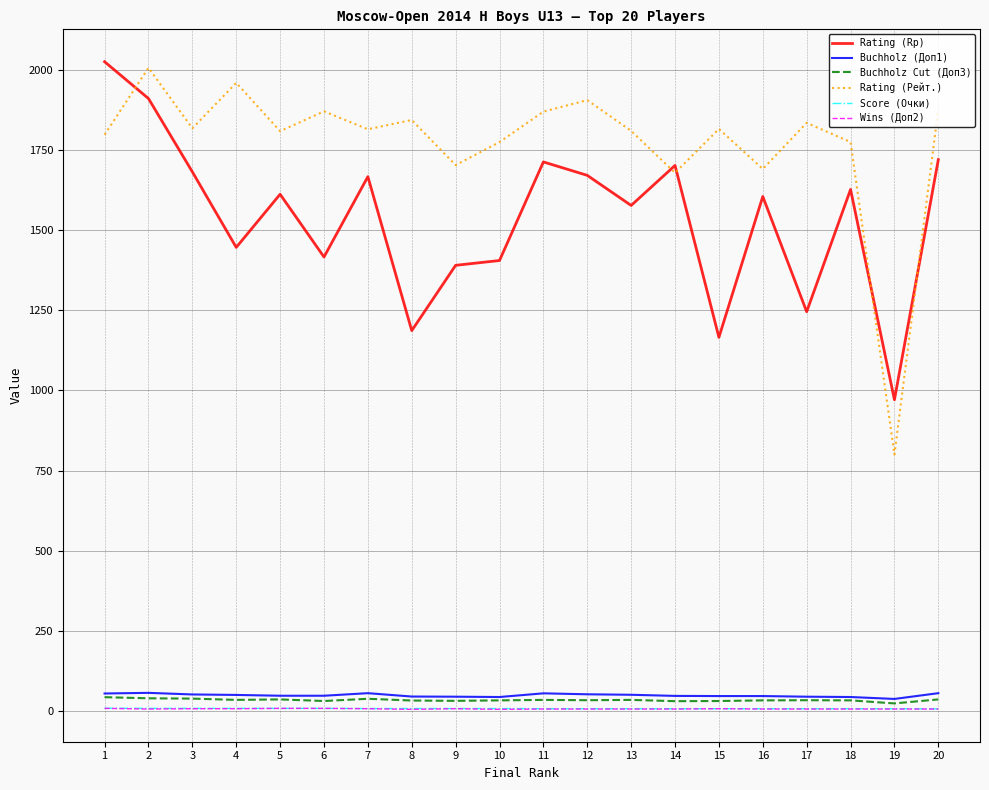

True or false: Score (Очки) and Rating (Rp) intersect in this chart.

False